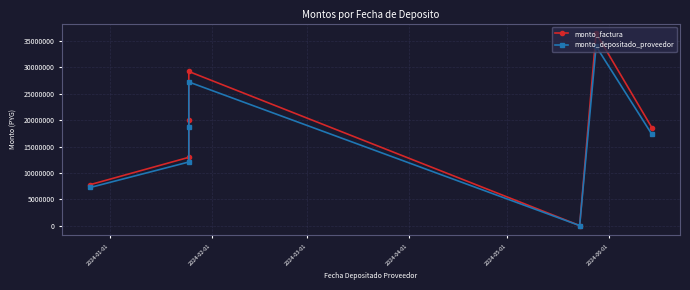

Reading left to right, list all the values displayed in this chart.

monto_factura: 7807500	12965200	19967300	29185300	74700	36424100	18557100
monto_depositado_proveedor: 7276589	12083565	18609523	27200695	69620	33947255	17295214